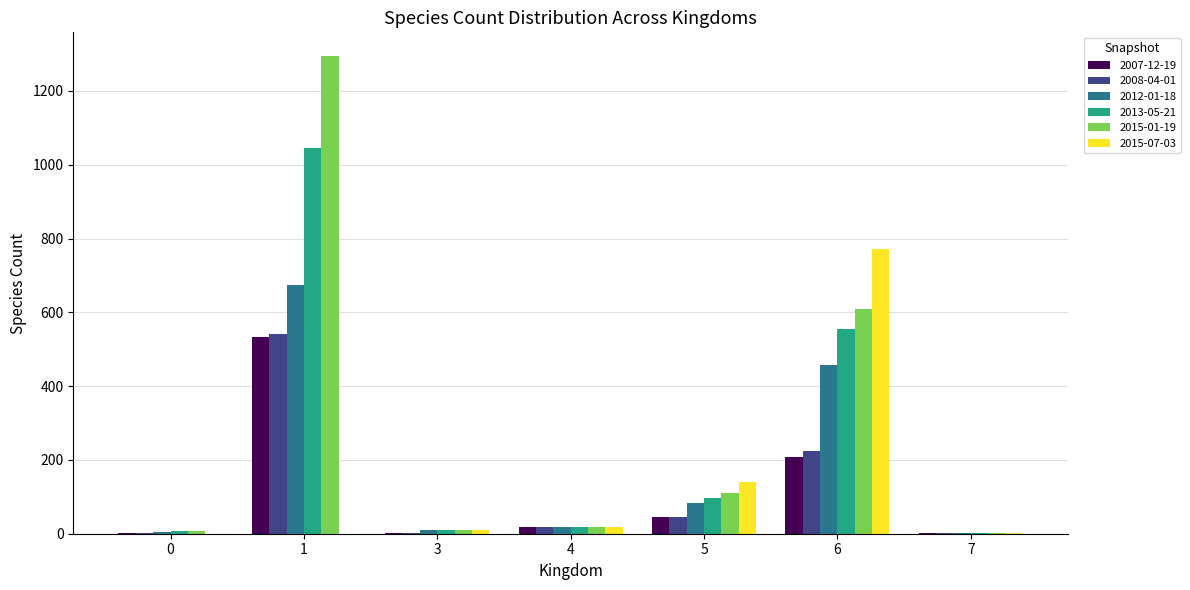

What is the greatest value displayed?

1294